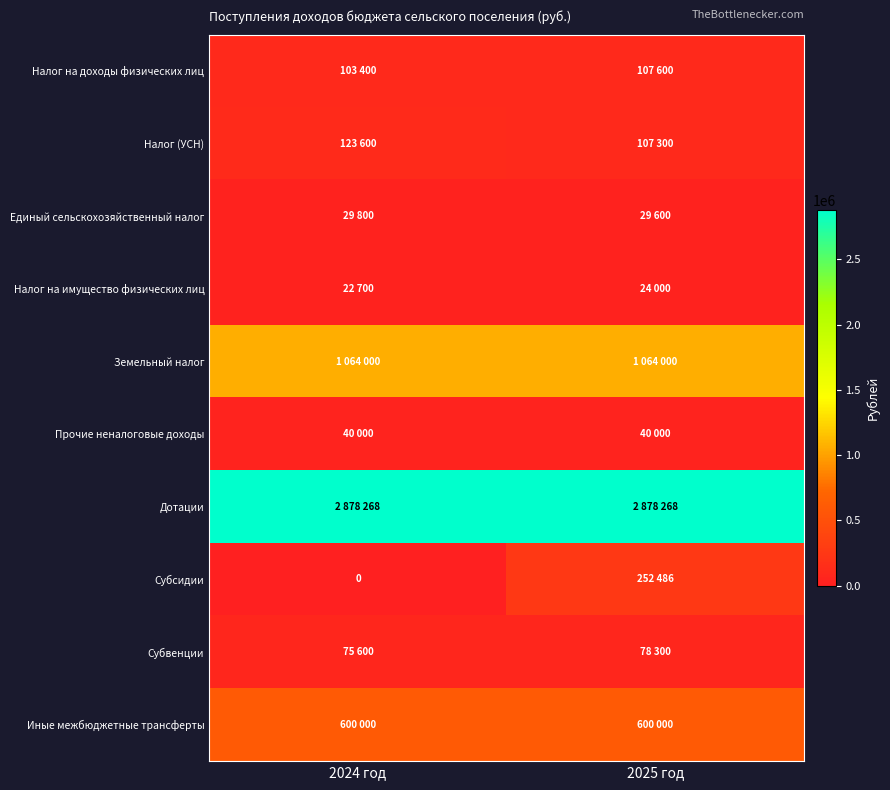

What is the difference between the highest and lowest values at 2025 год?

2854268